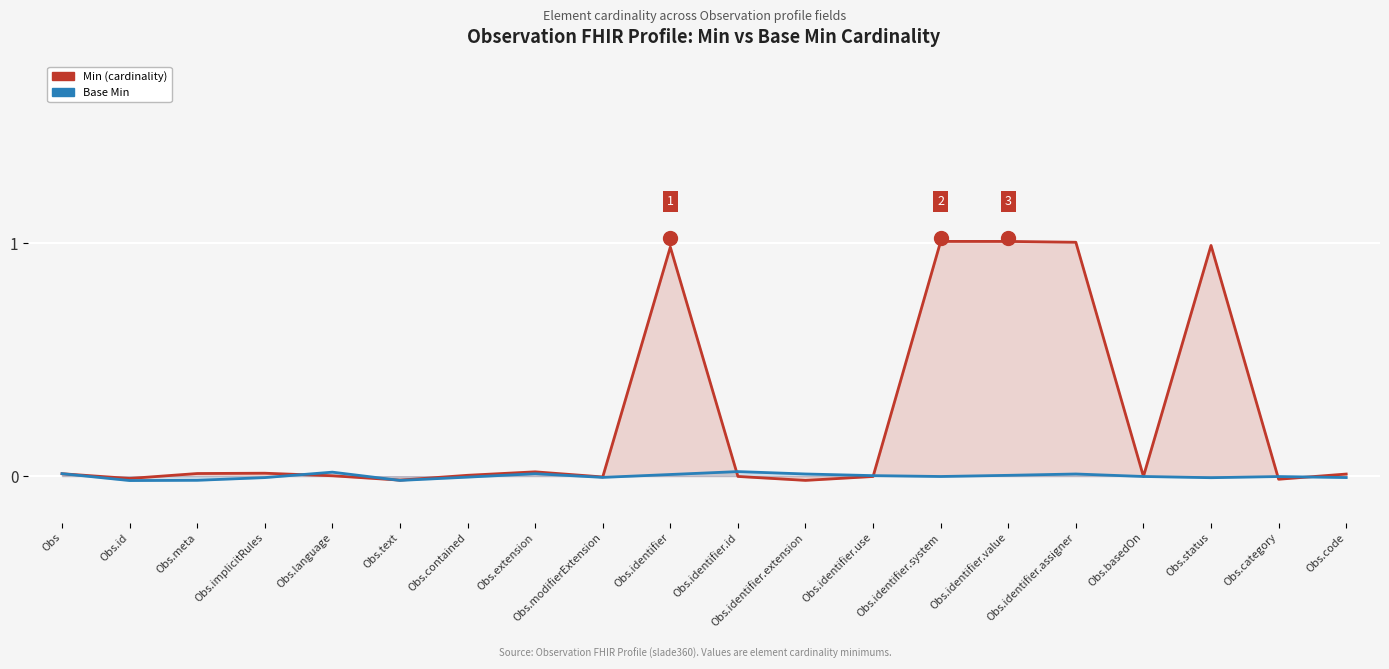

How many interior local valleys does the Min (cardinality) series have?

6